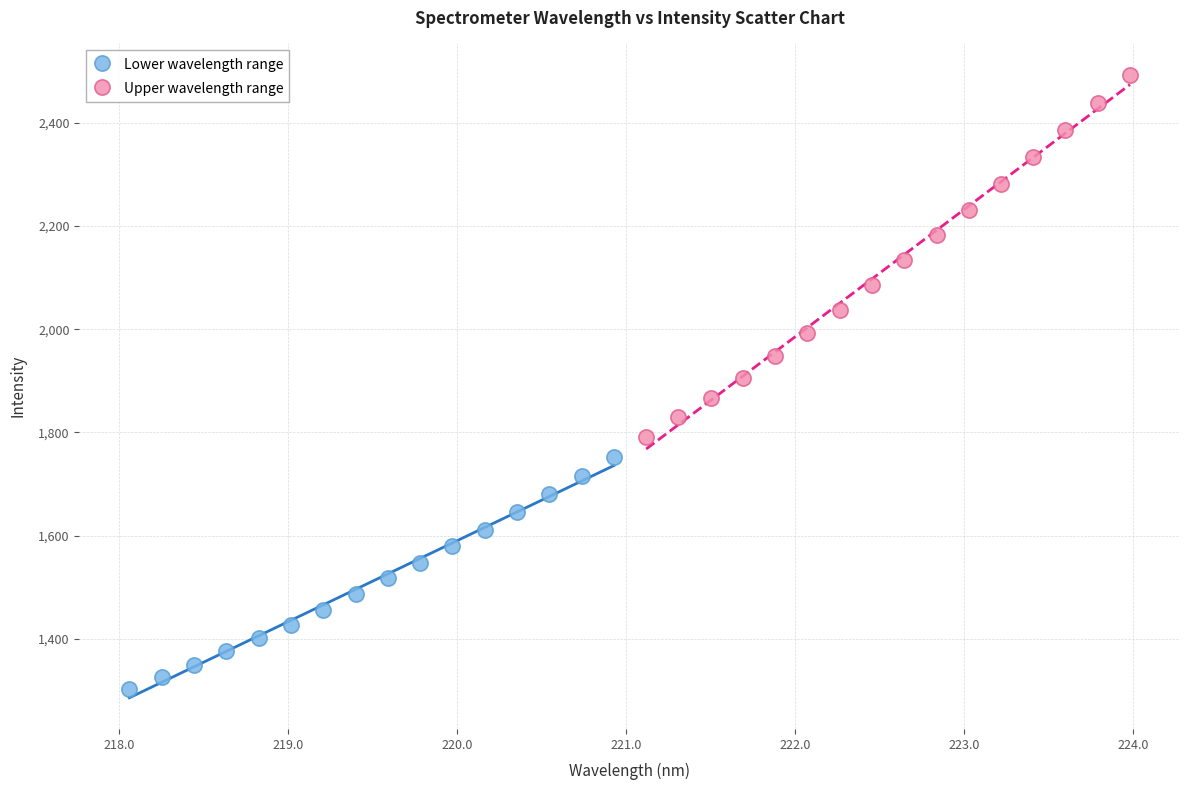

Which series contains the lowest Y value?

Lower wavelength range